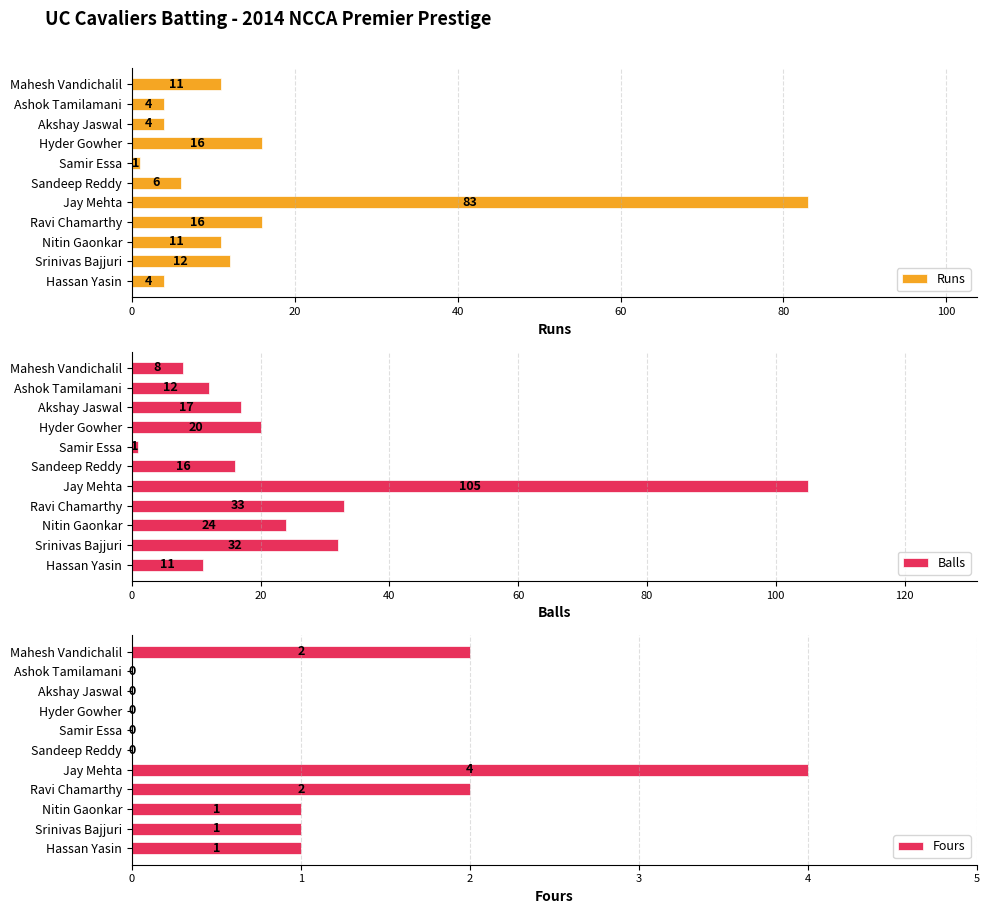

The value of Fours at Hassan Yasin is 2. True or false?

False